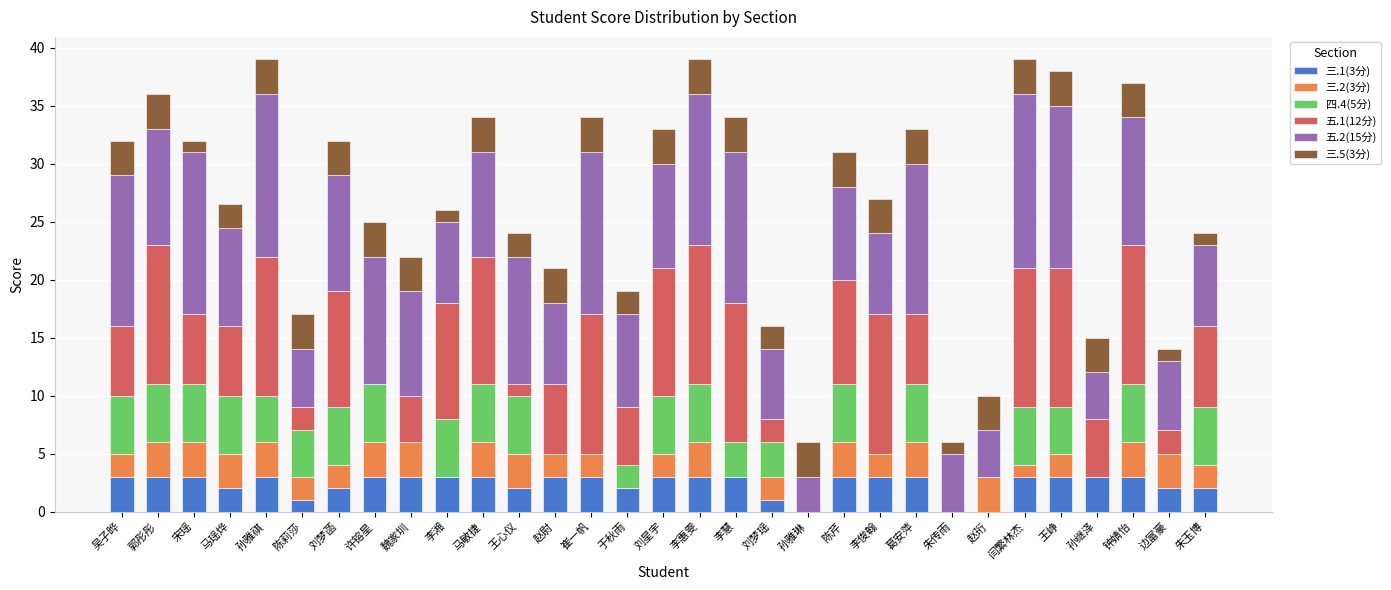

What is the highest value of the 三.1(3分) series?

3.0